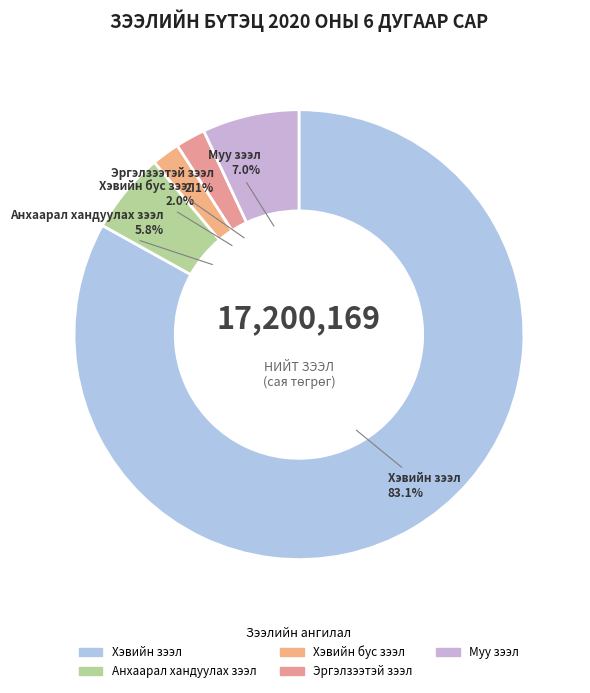

Is there a majority slice in this chart?

Yes